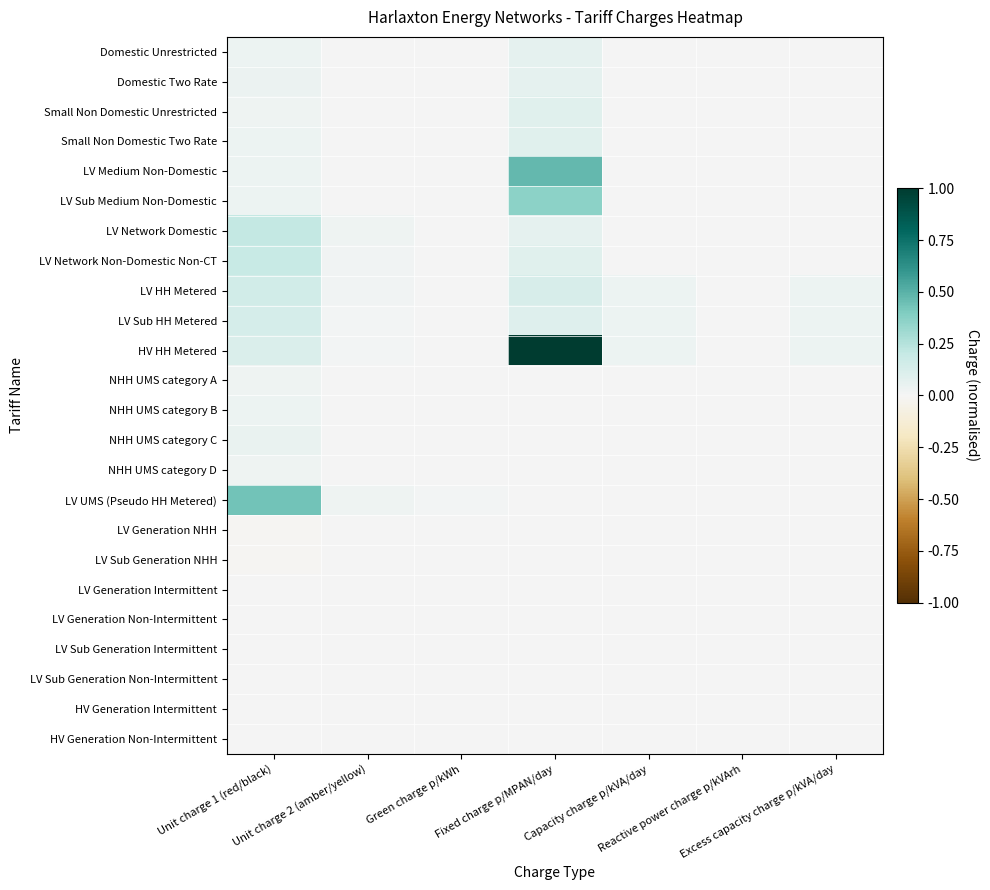

At how many categories does at least one series exceed 0?

7